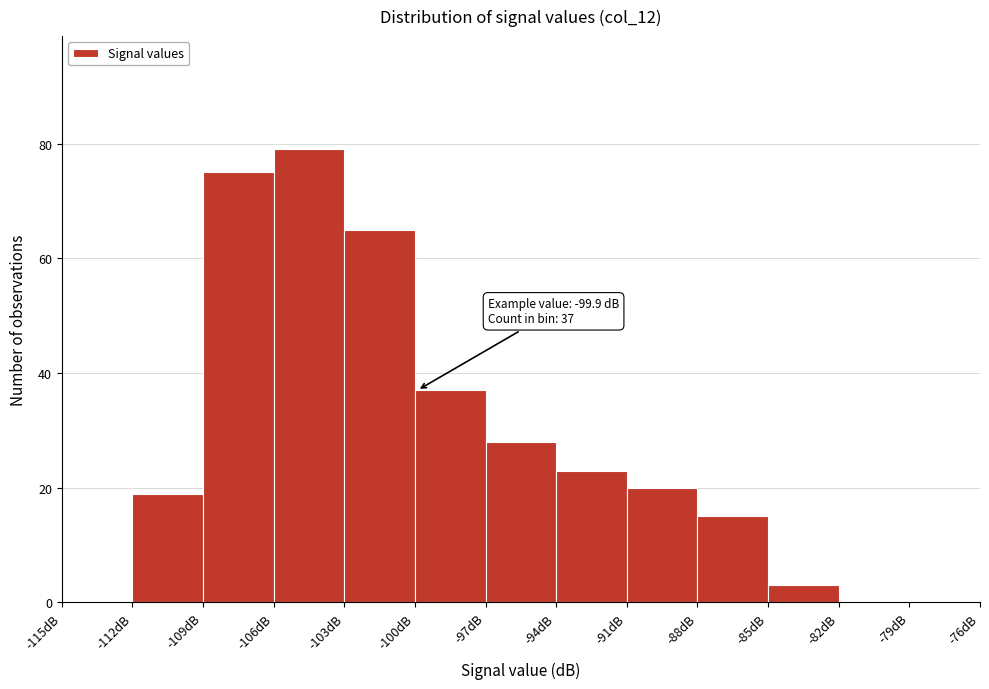

Over which range of the x-axis is the bar tallest?

-106 to -103